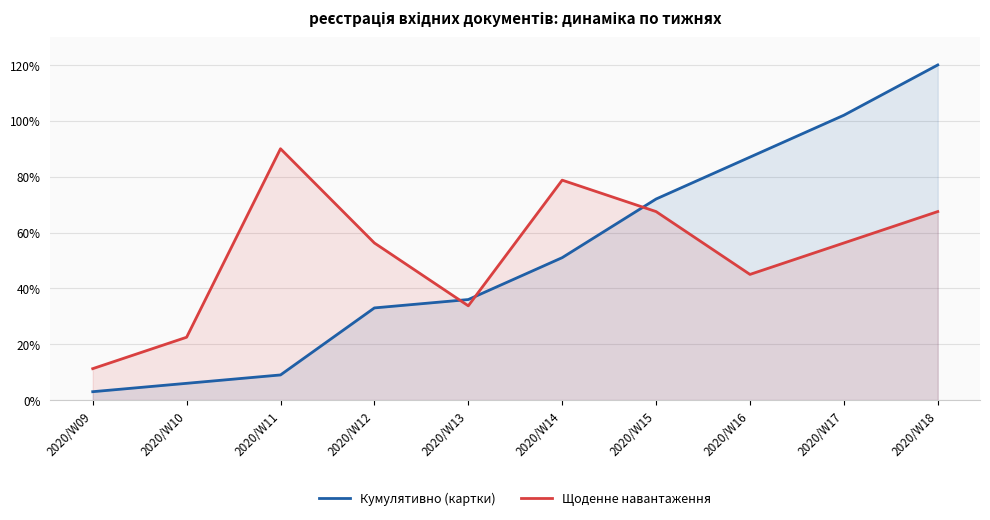

At how many categories does at least one series exceed 30?

8